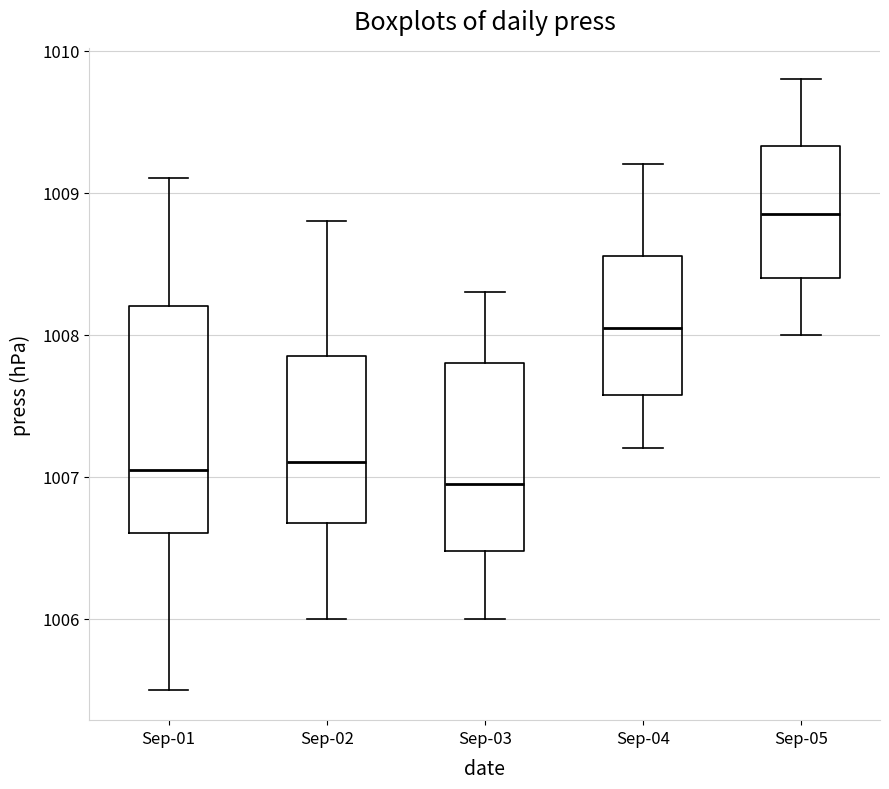

Reading left to right, read every box against the y-axis: the position of its median line, the range the box covers, and the ends of its whiskers. The values are not printed on the chart, so give them approximately, as read against the axis.

Sep-01: median 1007.1, box 1006.6 to 1008.2, whiskers 1005.5 to 1009.1
Sep-02: median 1007.1, box 1006.7 to 1007.9, whiskers 1006.0 to 1008.8
Sep-03: median 1007.0, box 1006.5 to 1007.8, whiskers 1006.0 to 1008.3
Sep-04: median 1008.1, box 1007.6 to 1008.6, whiskers 1007.2 to 1009.2
Sep-05: median 1008.9, box 1008.4 to 1009.3, whiskers 1008.0 to 1009.8